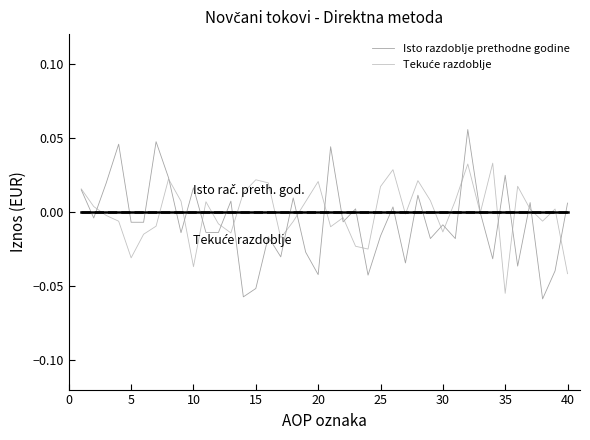

Which series has the widest spread of values?

Isto razdoblje prethodne godine